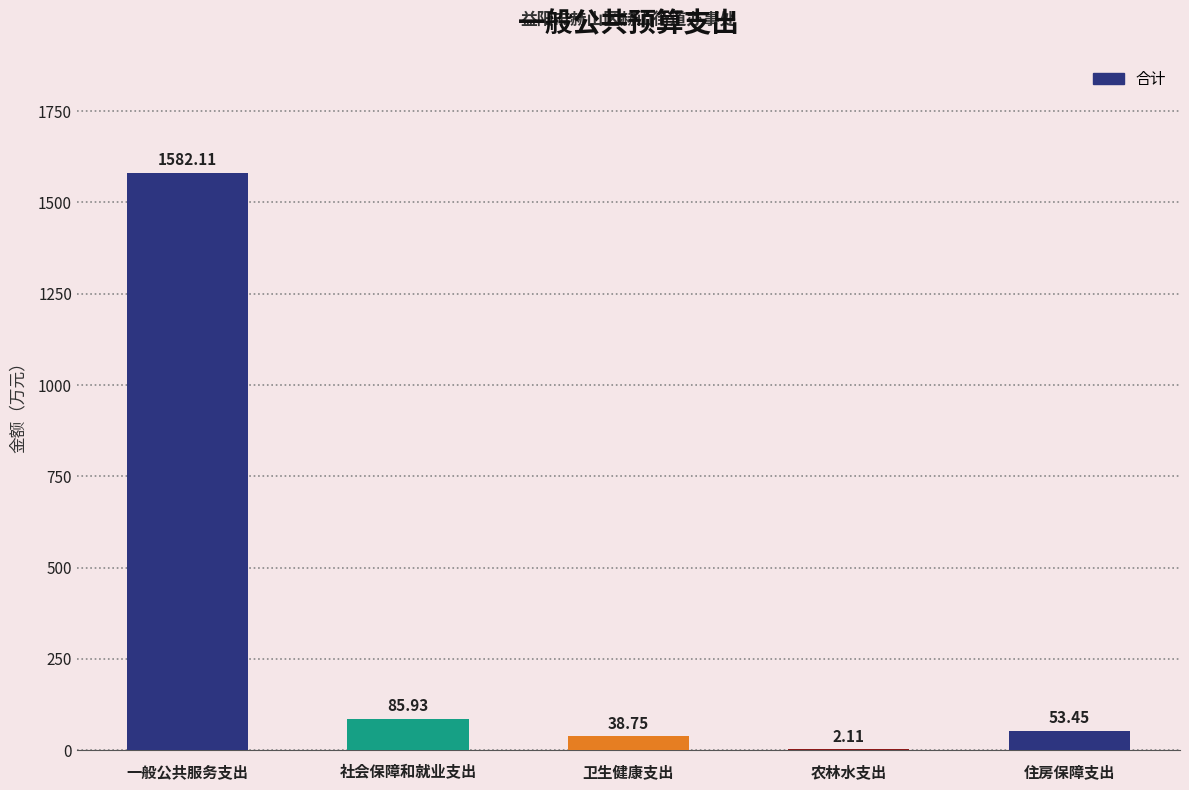

What is the change in value from 社会保障和就业支出 to 农林水支出?

-83.8